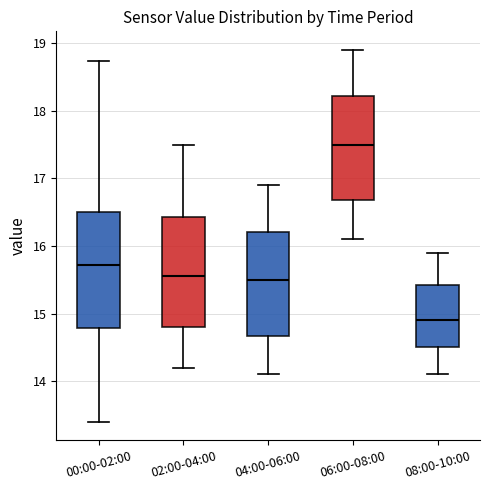

Reading left to right, transcribe this box plot: for each box, give where its median line is, the range the box spans, and where its two whiskers end, as read against the y-axis. The values are not printed on the chart, so give them approximately, as read against the axis.

00:00-02:00: median 15.7, box 14.8 to 16.5, whiskers 13.4 to 18.7
02:00-04:00: median 15.6, box 14.8 to 16.4, whiskers 14.2 to 17.5
04:00-06:00: median 15.5, box 14.7 to 16.2, whiskers 14.1 to 16.9
06:00-08:00: median 17.5, box 16.7 to 18.2, whiskers 16.1 to 18.9
08:00-10:00: median 14.9, box 14.5 to 15.4, whiskers 14.1 to 15.9